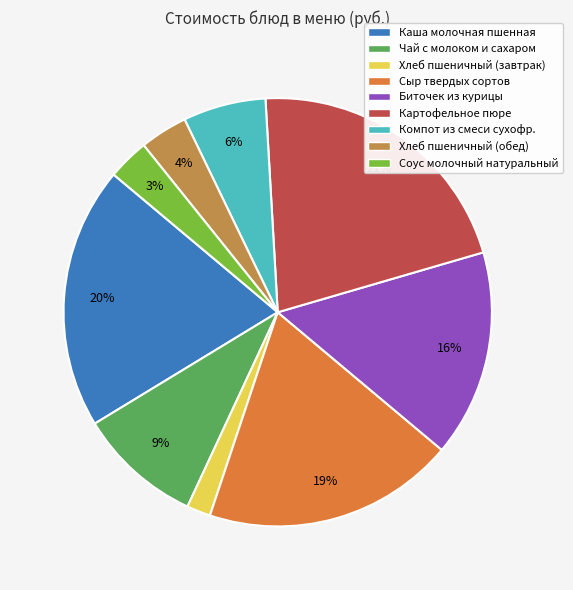

Is Хлеб пшеничный (завтрак) the majority of the pie?

No